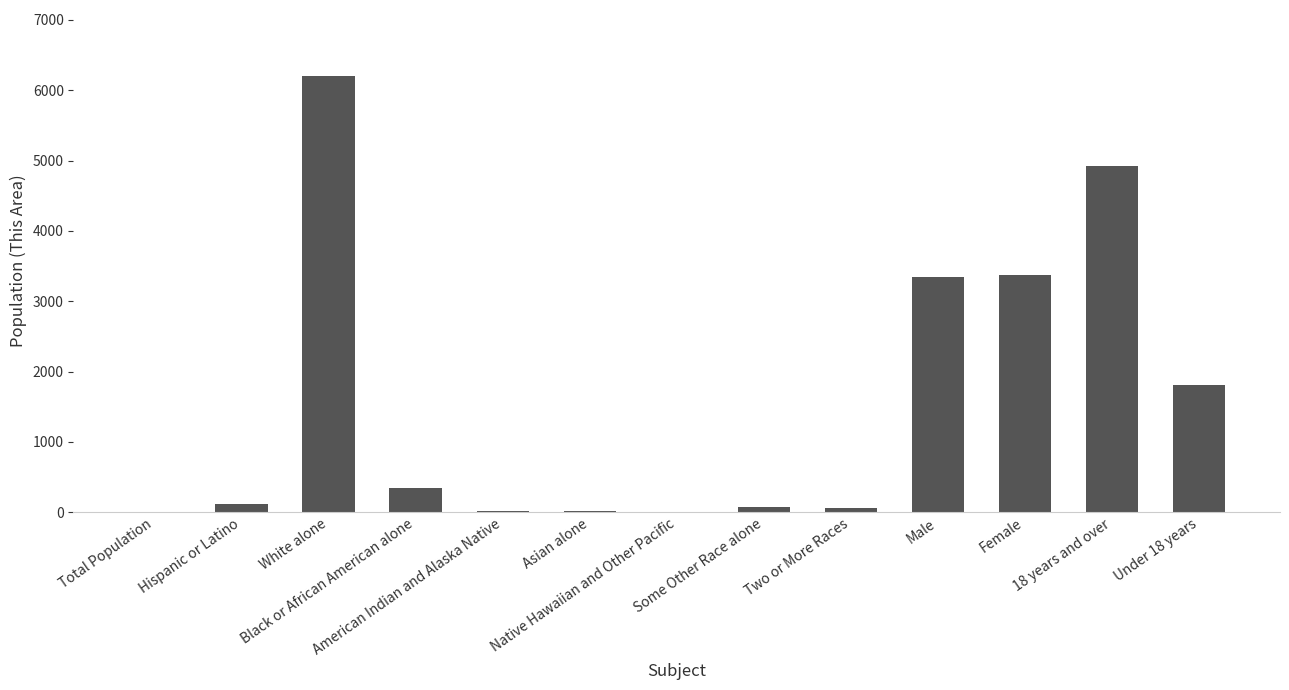

What is the maximum value shown in the chart?

6210